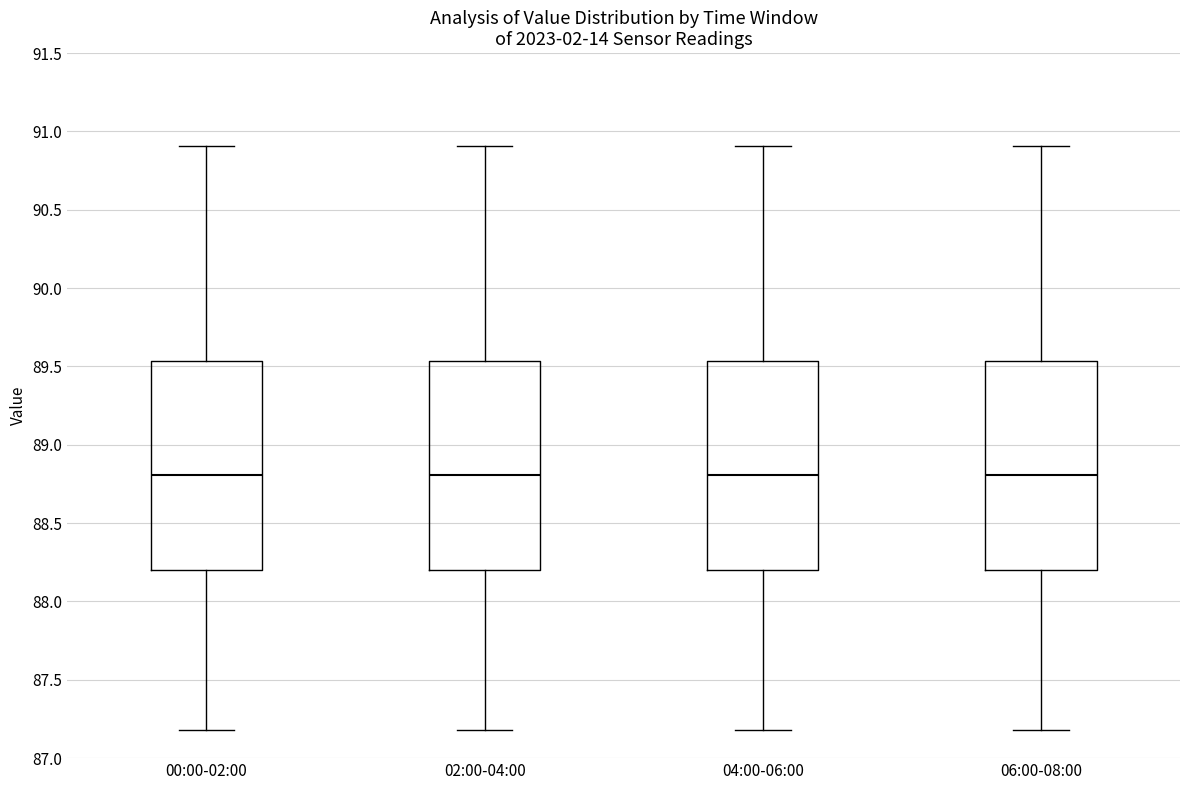

Where does the upper whisker of the box for 02:00-04:00 end on the y-axis? The values are not printed on the chart, so give them approximately, as read against the axis.

90.90